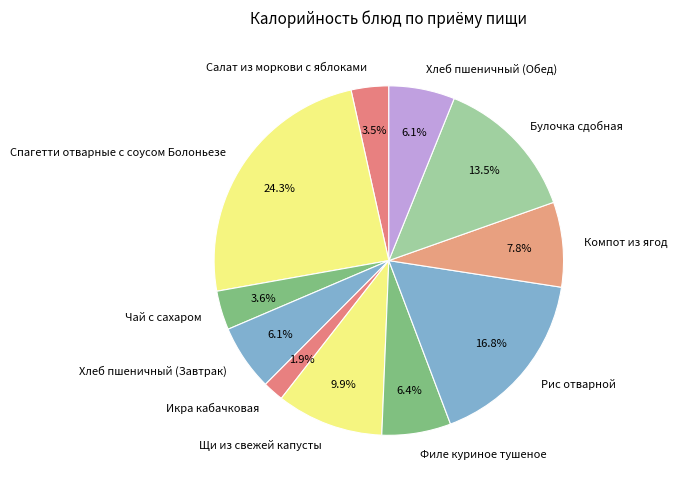

Which category has the biggest portion of the pie?

Спагетти отварные с соусом Болоньезе